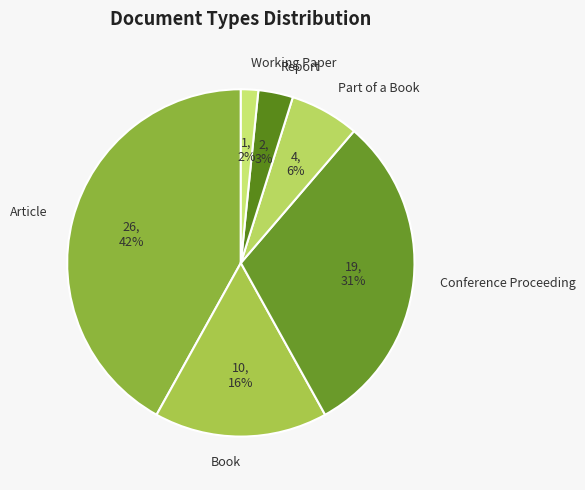

To the nearest percent, what portion does Part of a Book represent?

6%